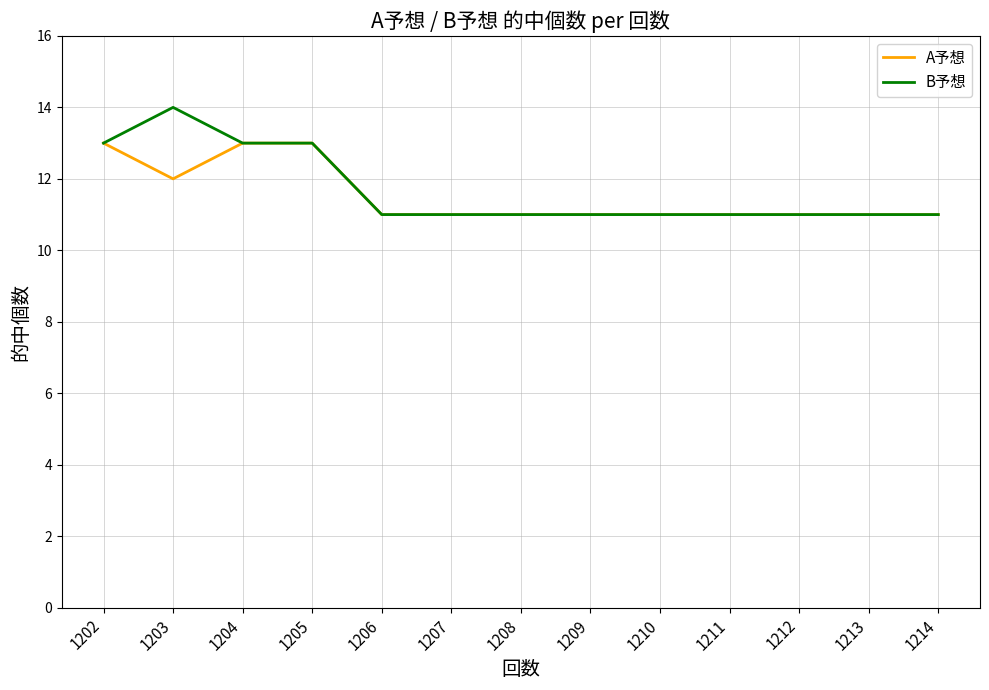

What is the highest value of the A予想 series?

13